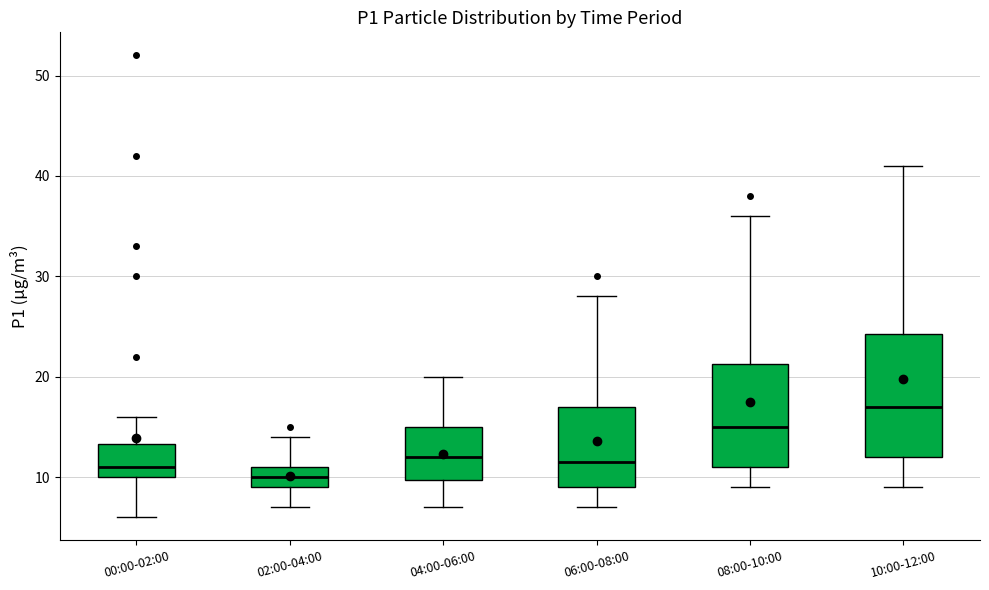

Reading left to right, read every box against the y-axis: the position of its median line, the range the box covers, and the ends of its whiskers. The values are not printed on the chart, so give them approximately, as read against the axis.

00:00-02:00: median 11, box 10 to 13, whiskers 6 to 16
02:00-04:00: median 10, box 9 to 11, whiskers 7 to 14
04:00-06:00: median 12, box 10 to 15, whiskers 7 to 20
06:00-08:00: median 12, box 9 to 17, whiskers 7 to 28
08:00-10:00: median 15, box 11 to 21, whiskers 9 to 36
10:00-12:00: median 17, box 12 to 24, whiskers 9 to 41